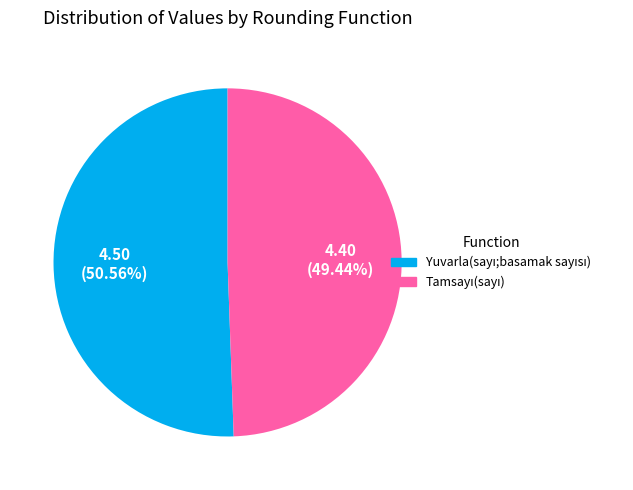

Which category has the biggest portion of the pie?

Yuvarla(sayı;basamak sayısı)